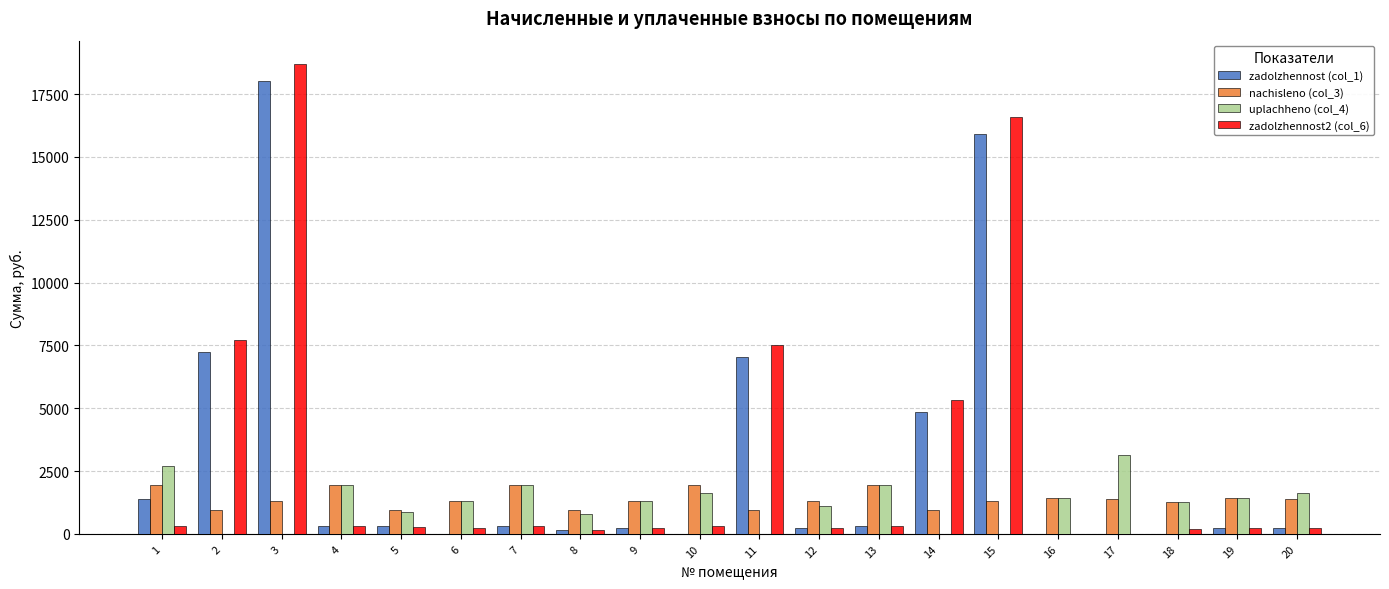

What is the greatest value displayed?

18691.3